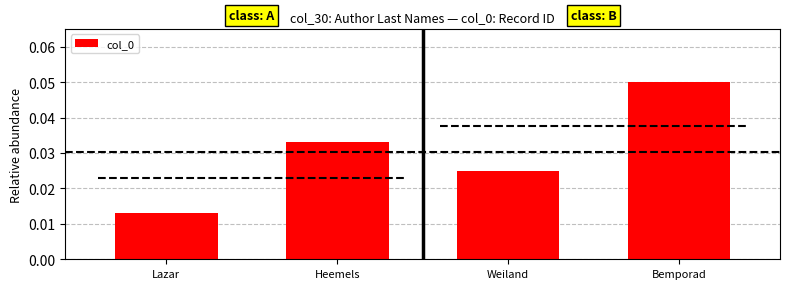

The value at Heemels is 0.0. True or false?

True